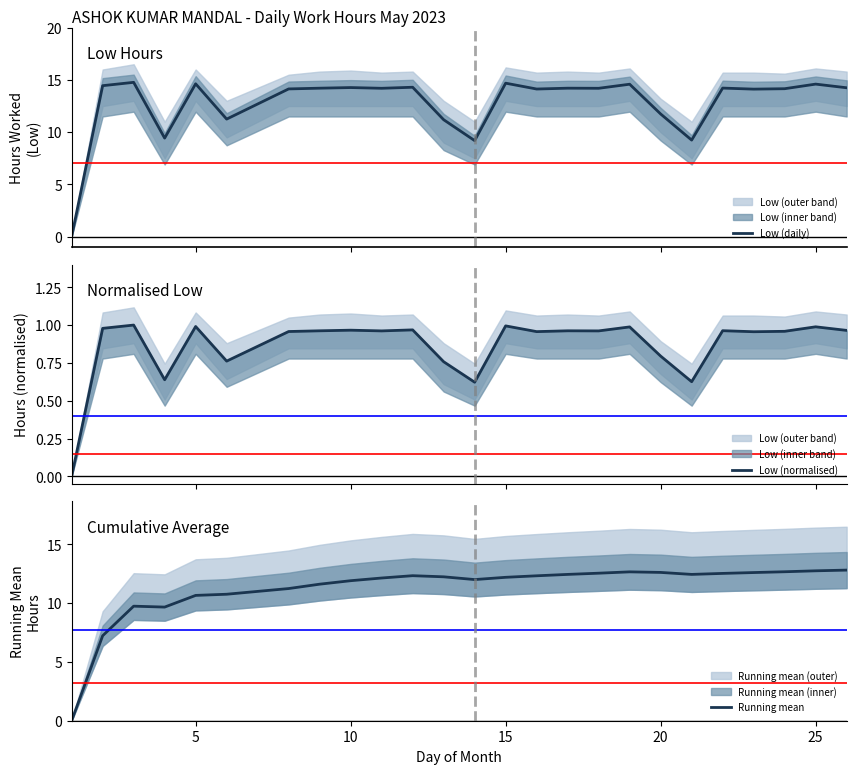

In Low (daily), how many points are higher than both neighbors (excluding endpoints)?

9